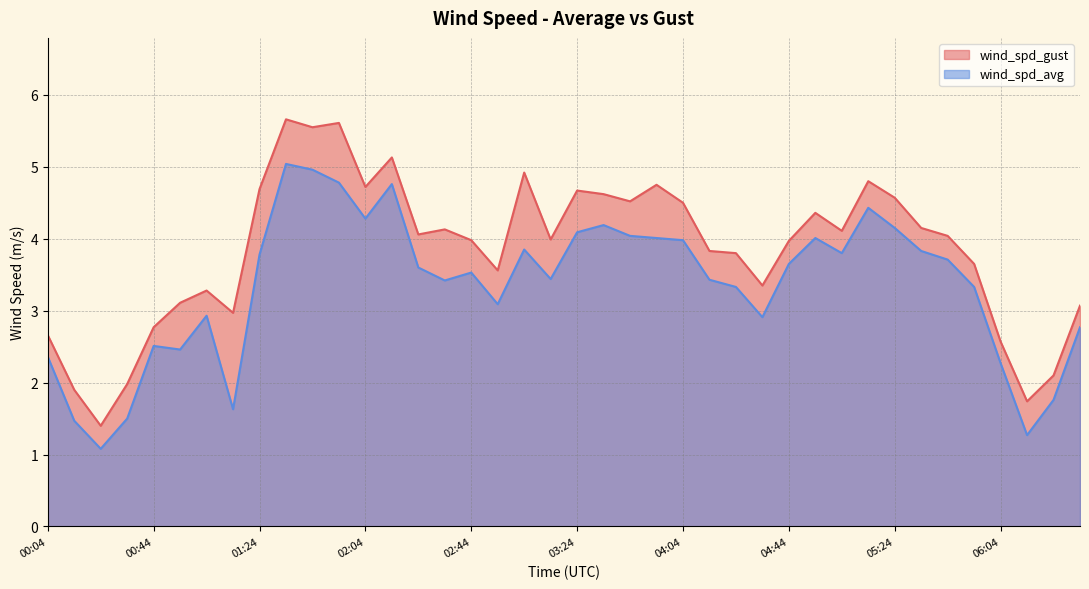

Where does the wind_spd_gust series first go above 4?

01:24